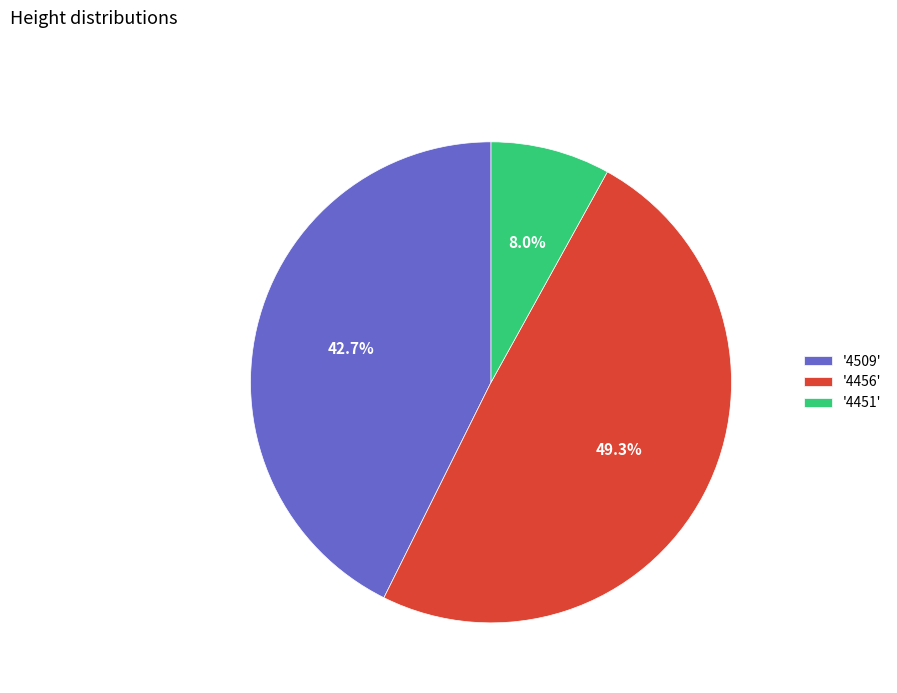

Is the sum of '4456' and '4509' greater than half?

Yes